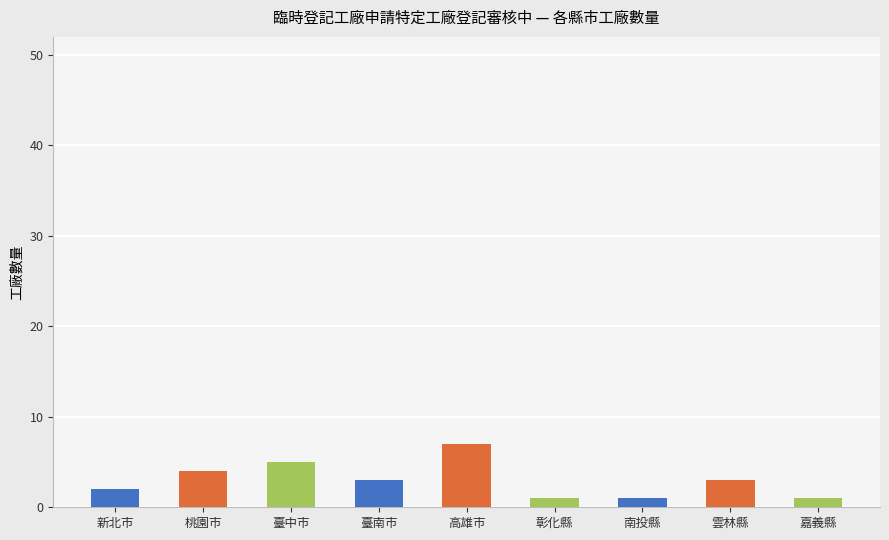

Is it true that the value at 臺南市 is 3?

True